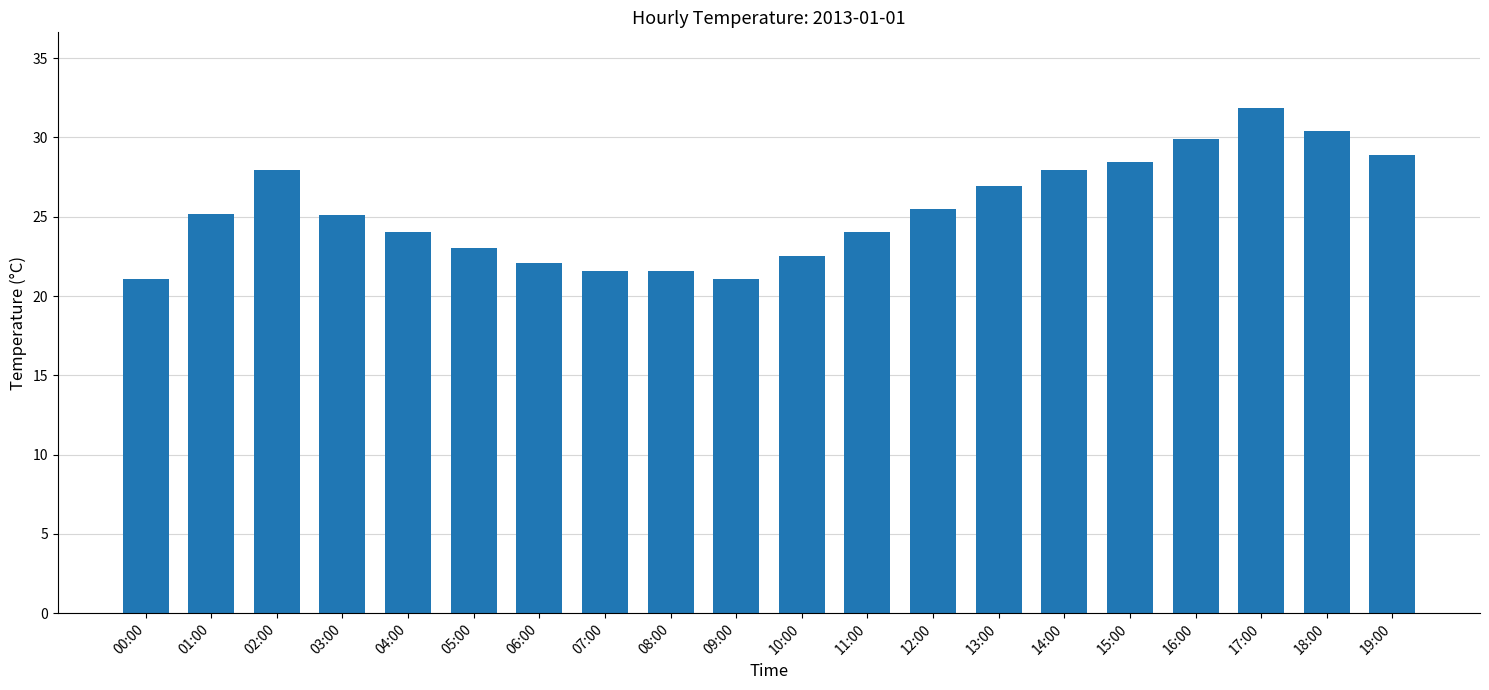

What is the label of the 16th bar from the right?

04:00